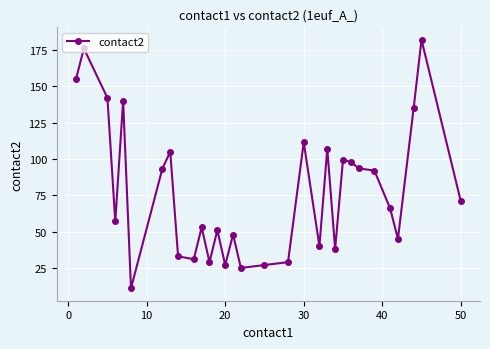

What is the difference between the maximum and minimum values?

171.0